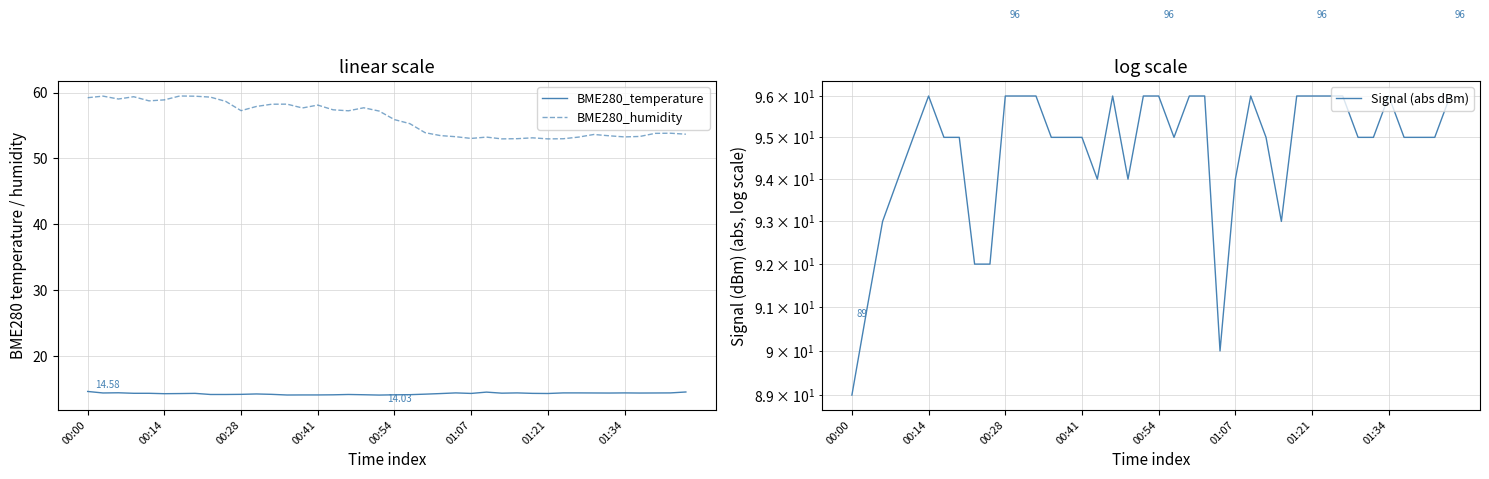

How many series are shown in this chart?

3